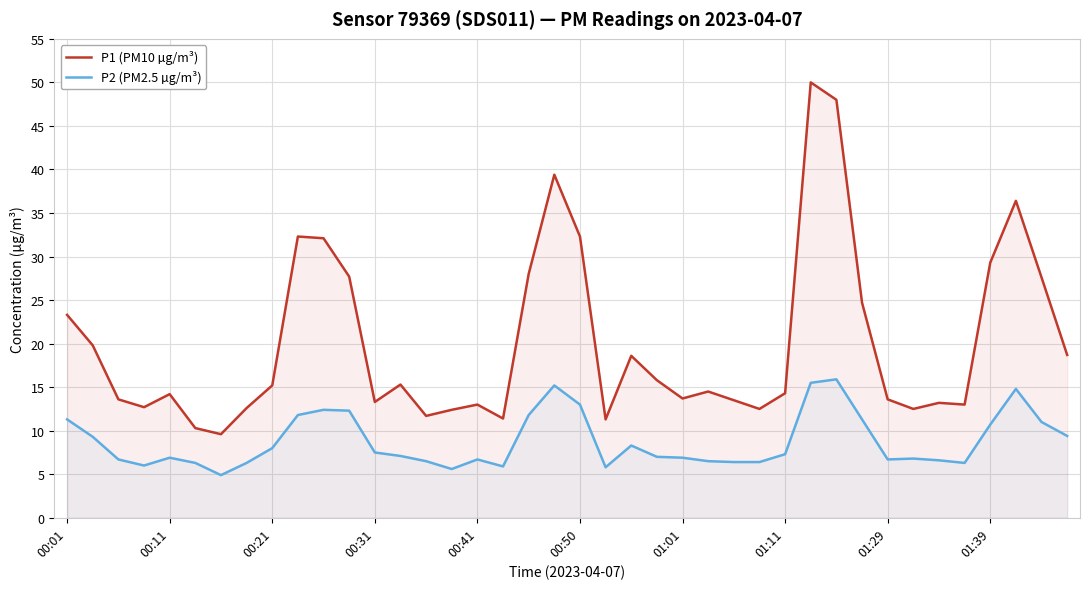

What is the maximum value for P2 (PM2.5 µg/m³)?

15.9